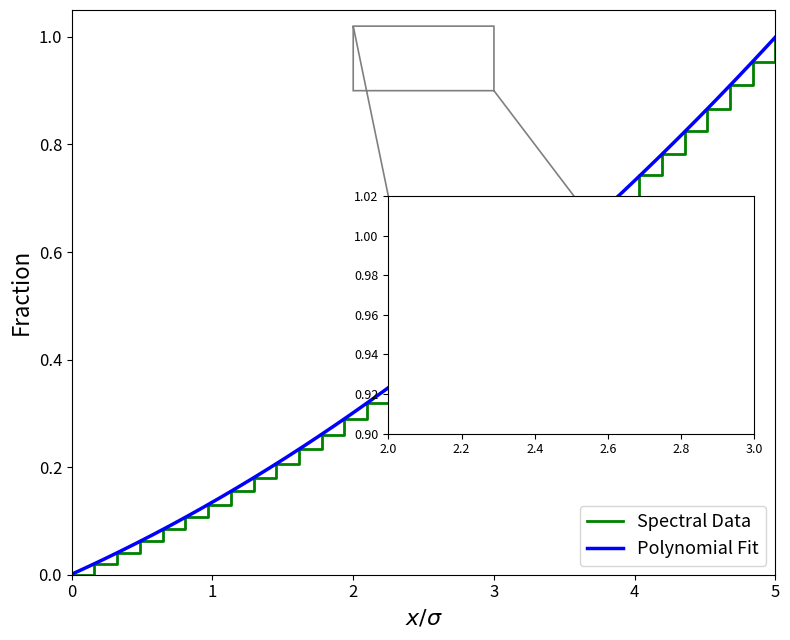

Reading right to left, what are all the values shown in this chart?

1.0	1.0	0.9	0.9	0.8	0.8	0.7	0.7	0.7	0.6	0.6	0.5	0.5	0.5	0.4	0.4	0.4	0.4	0.3	0.3	0.3	0.2	0.2	0.2	0.2	0.1	0.1	0.1	0.1	0.0	0.0	0.0